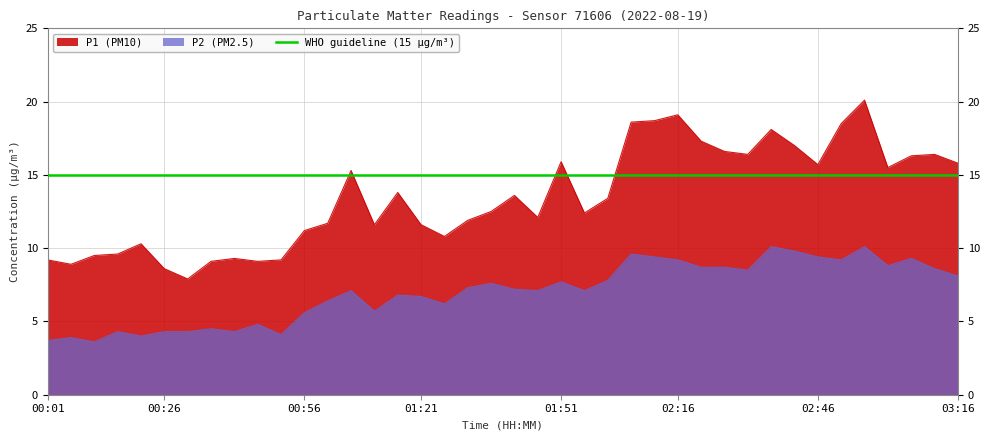

Reading left to right, what are all the values shown in this chart?

P1: 9.2	8.9	9.5	9.6	10.3	8.6	7.9	9.1	9.3	9.1	9.2	11.2	11.7	15.3	11.6	13.8	11.6	10.8	11.9	12.5	13.6	12.1	15.9	12.4	13.4	18.6	18.7	19.1	17.3	16.6	16.4	18.1	17.0	15.7	18.5	20.1	15.5	16.3	16.4	15.8
P2: 3.7	3.9	3.6	4.3	4.0	4.3	4.3	4.5	4.3	4.8	4.1	5.6	6.4	7.1	5.7	6.8	6.7	6.2	7.3	7.6	7.2	7.1	7.7	7.1	7.8	9.6	9.4	9.2	8.7	8.7	8.5	10.1	9.8	9.4	9.2	10.1	8.8	9.3	8.6	8.1